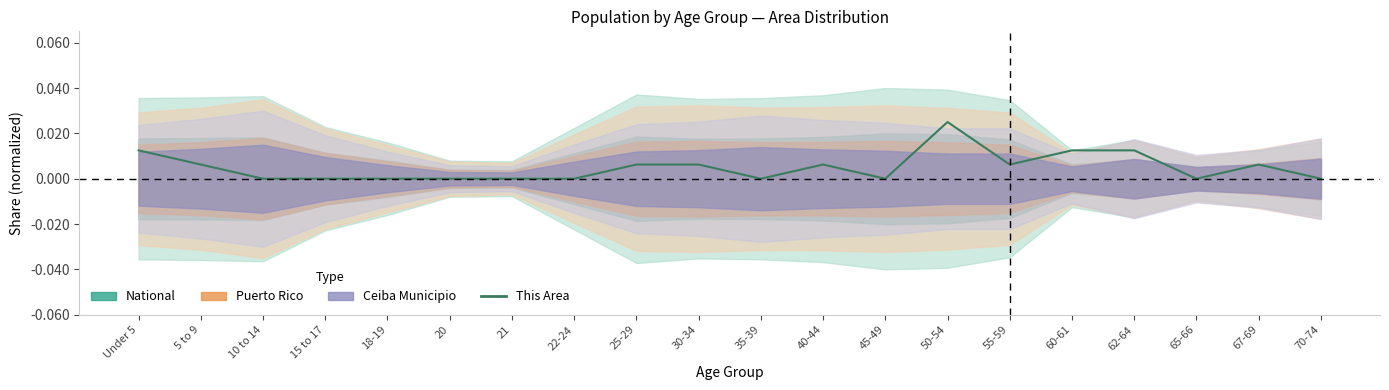

How many points are higher than both their immediate neighbors (excluding endpoints)?

3